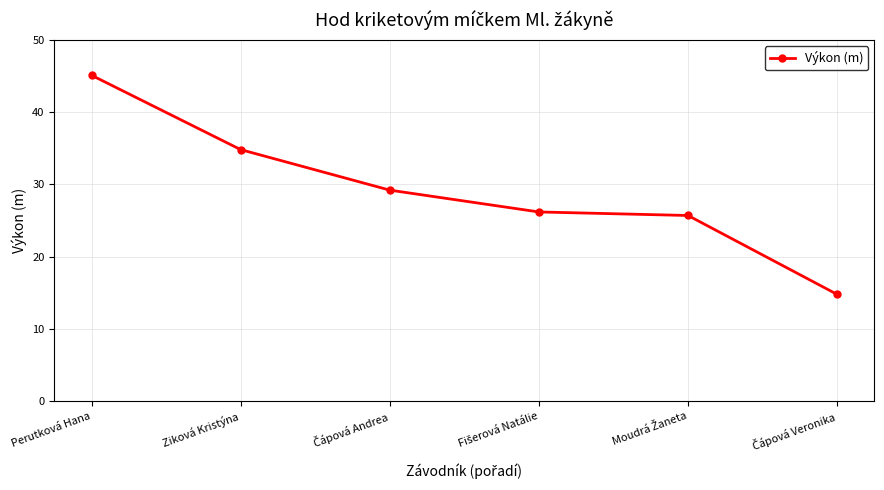

Which category has the highest value across all series?

Perutková Hana